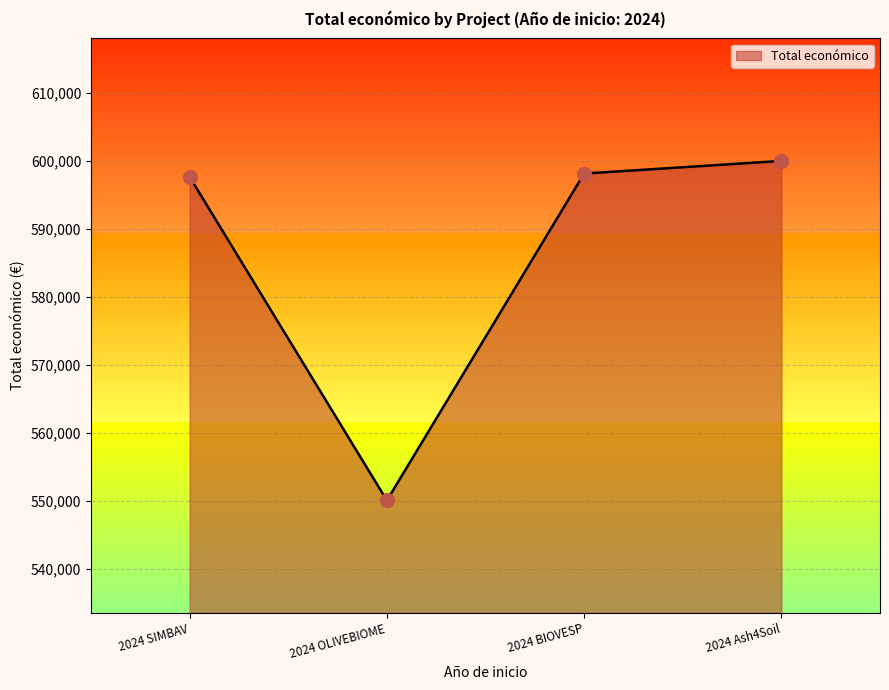

What is the ratio of the value at 2024 SIMBAV to the value at 2024 Ash4Soil?

1.0